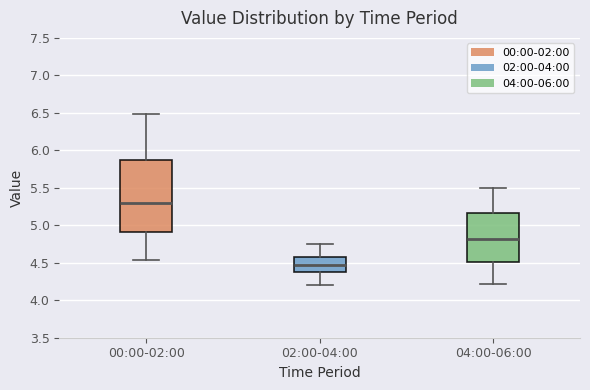

Which box's median line is the highest?

00:00-02:00